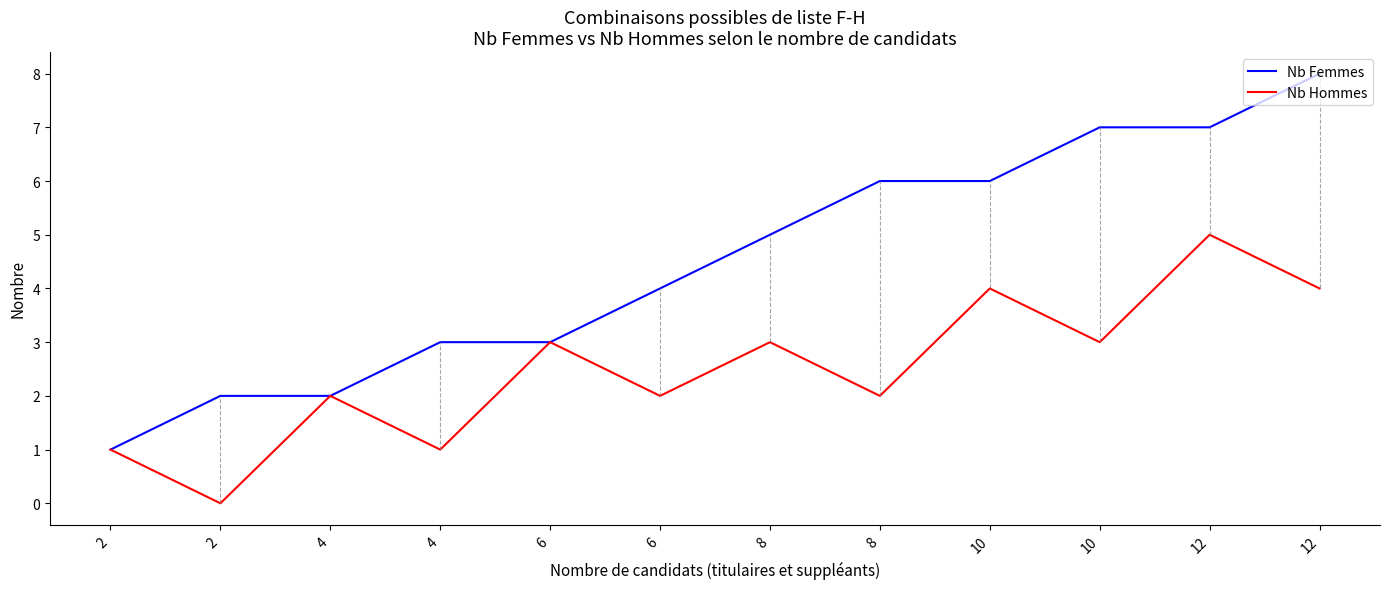

Rank the series at 6 from highest to lowest value.

Nb Femmes, Nb Hommes